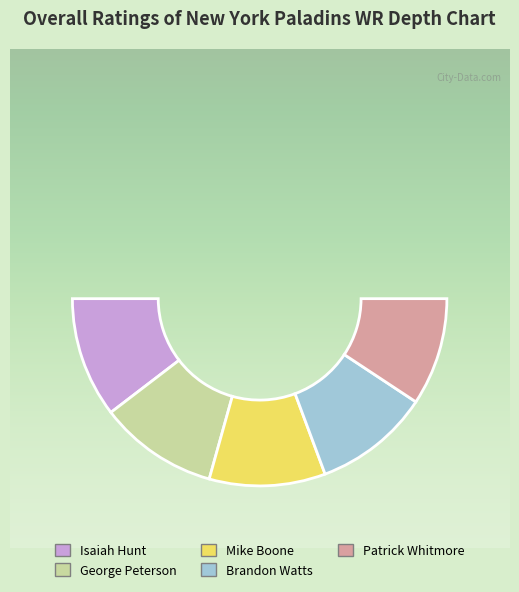

To the nearest percent, what is the average slice percentage?

20%